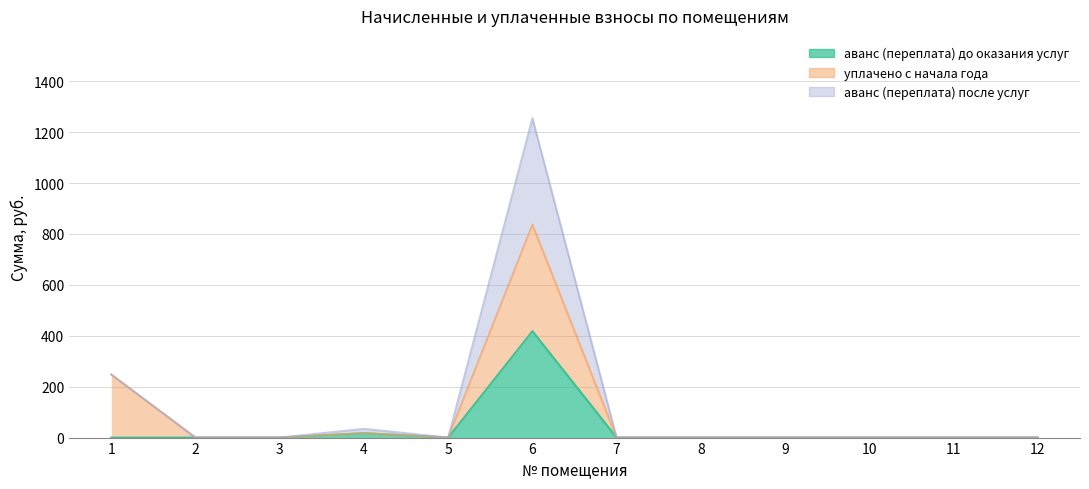

List the labels in order of аванс (переплата) 2 value, largest first.

6, 1, 4, 2, 3, 5, 7, 8, 9, 10, 11, 12